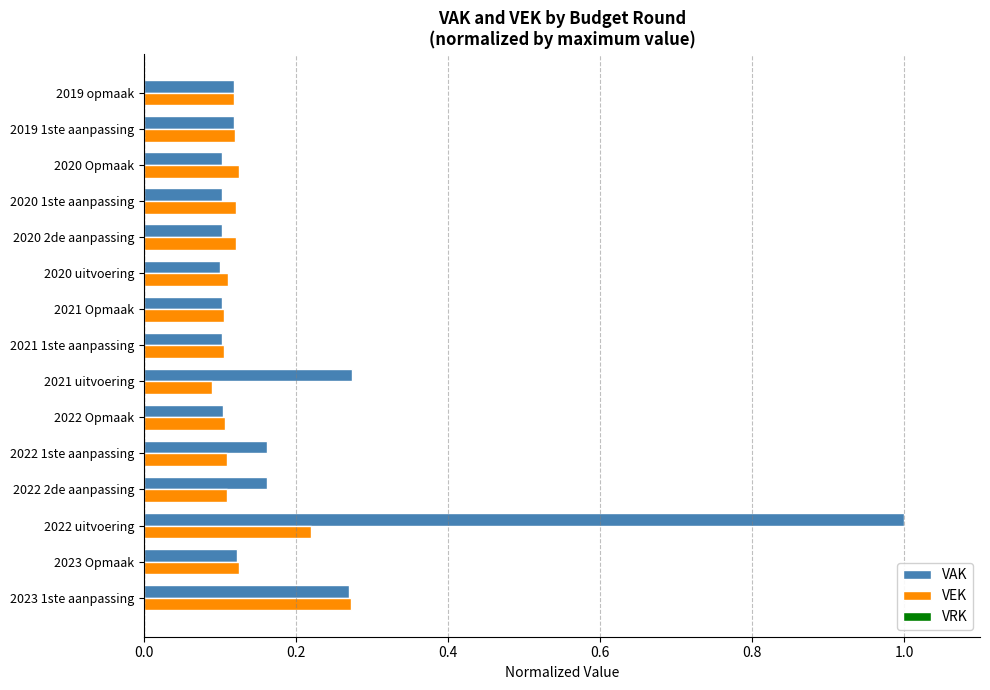

Count the VEK values in the range 0 to 1.

15